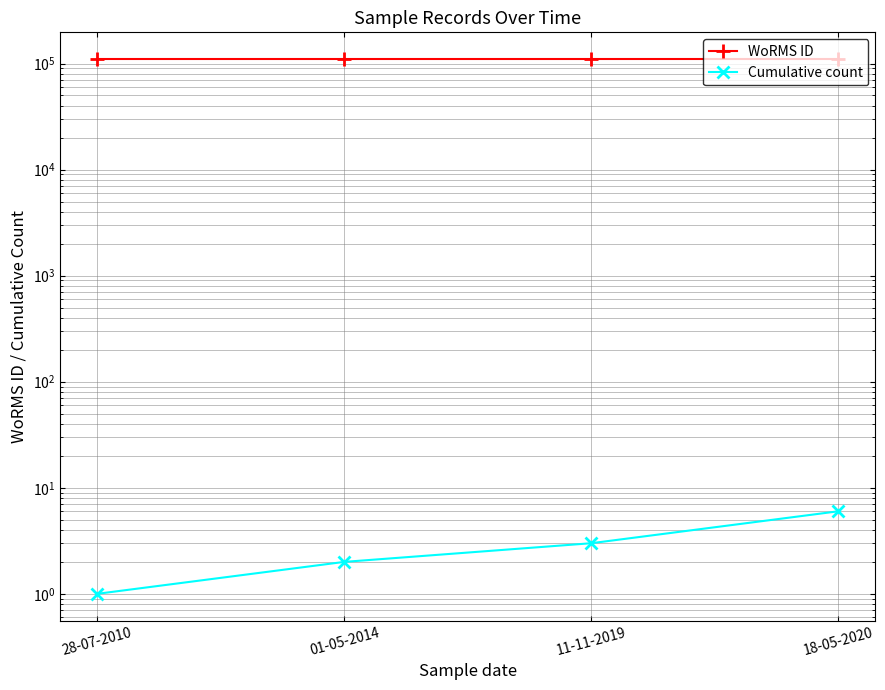

What is the difference between the maximum and minimum values in the Cumulative count series?

5